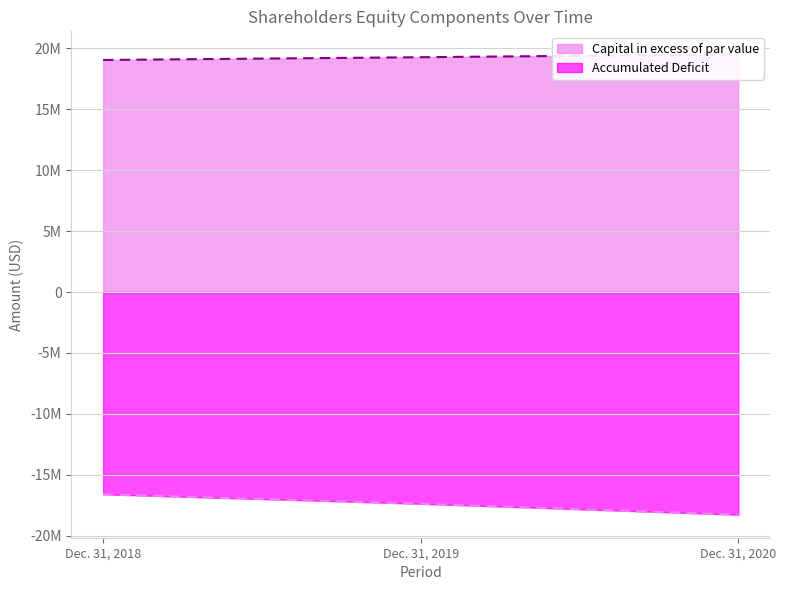

Rank the series by their average value, from lowest to highest.

Accumulated Deficit, Capital in excess of par value